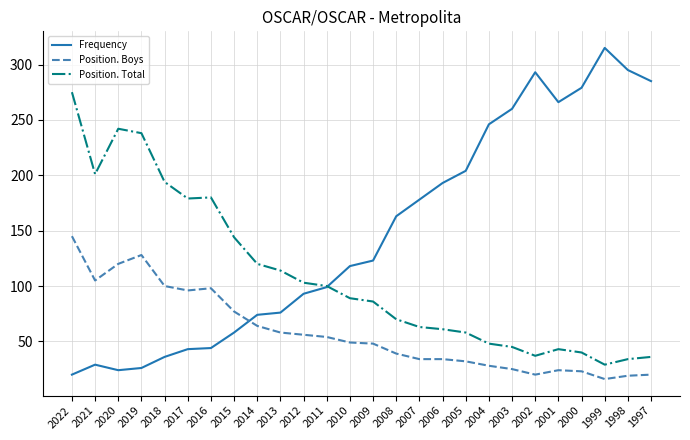

What is the sum of all Position. Boys values?

1512